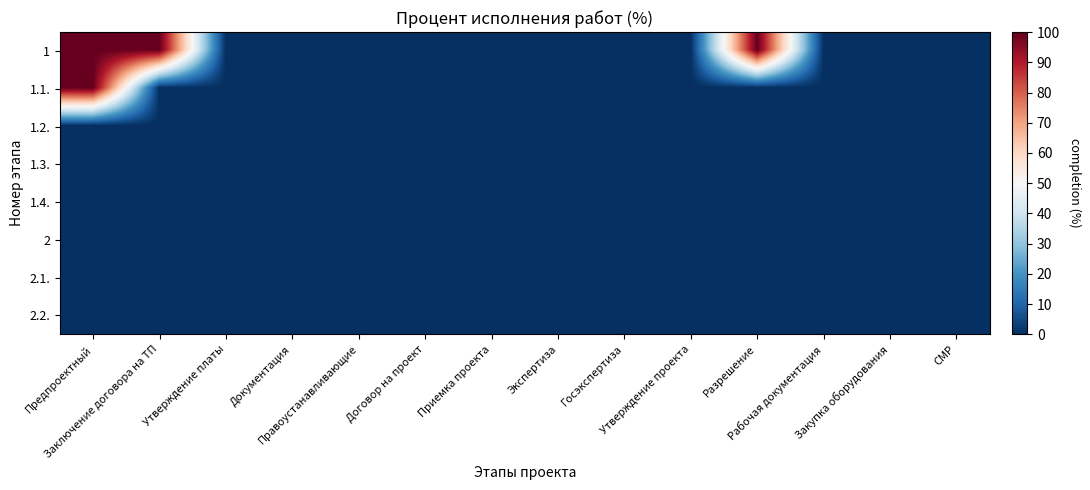

Reading left to right, transcribe all the data shown in this chart.

1: Предпроектный=100	Заключение договора на ТП=100	Утверждение платы=0	Документация=0	Правоустанавливающие=0	Договор на проект=0	Приемка проекта=0	Экспертиза=0	Госэкспертиза=0	Утверждение проекта=0	Разрешение=100	Рабочая документация=0	Закупка оборудования=0	СМР=0
1.1.: Предпроектный=100	Заключение договора на ТП=0	Утверждение платы=0	Документация=0	Правоустанавливающие=0	Договор на проект=0	Приемка проекта=0	Экспертиза=0	Госэкспертиза=0	Утверждение проекта=0	Разрешение=0	Рабочая документация=0	Закупка оборудования=0	СМР=0
1.2.: Предпроектный=0	Заключение договора на ТП=0	Утверждение платы=0	Документация=0	Правоустанавливающие=0	Договор на проект=0	Приемка проекта=0	Экспертиза=0	Госэкспертиза=0	Утверждение проекта=0	Разрешение=0	Рабочая документация=0	Закупка оборудования=0	СМР=0
1.3.: Предпроектный=0	Заключение договора на ТП=0	Утверждение платы=0	Документация=0	Правоустанавливающие=0	Договор на проект=0	Приемка проекта=0	Экспертиза=0	Госэкспертиза=0	Утверждение проекта=0	Разрешение=0	Рабочая документация=0	Закупка оборудования=0	СМР=0
1.4.: Предпроектный=0	Заключение договора на ТП=0	Утверждение платы=0	Документация=0	Правоустанавливающие=0	Договор на проект=0	Приемка проекта=0	Экспертиза=0	Госэкспертиза=0	Утверждение проекта=0	Разрешение=0	Рабочая документация=0	Закупка оборудования=0	СМР=0
2: Предпроектный=0	Заключение договора на ТП=0	Утверждение платы=0	Документация=0	Правоустанавливающие=0	Договор на проект=0	Приемка проекта=0	Экспертиза=0	Госэкспертиза=0	Утверждение проекта=0	Разрешение=0	Рабочая документация=0	Закупка оборудования=0	СМР=0
2.1.: Предпроектный=0	Заключение договора на ТП=0	Утверждение платы=0	Документация=0	Правоустанавливающие=0	Договор на проект=0	Приемка проекта=0	Экспертиза=0	Госэкспертиза=0	Утверждение проекта=0	Разрешение=0	Рабочая документация=0	Закупка оборудования=0	СМР=0
2.2.: Предпроектный=0	Заключение договора на ТП=0	Утверждение платы=0	Документация=0	Правоустанавливающие=0	Договор на проект=0	Приемка проекта=0	Экспертиза=0	Госэкспертиза=0	Утверждение проекта=0	Разрешение=0	Рабочая документация=0	Закупка оборудования=0	СМР=0